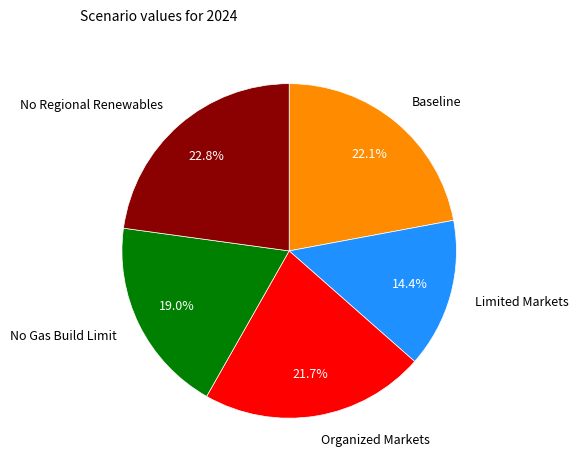

Does No Gas Build Limit account for over 50% of the chart?

No